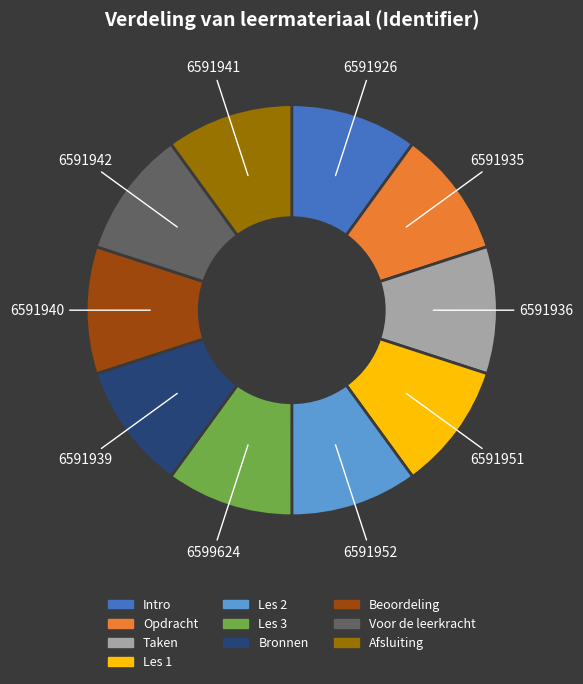

What is the ratio of the value at Beoordeling to the value at Bronnen?

1.0